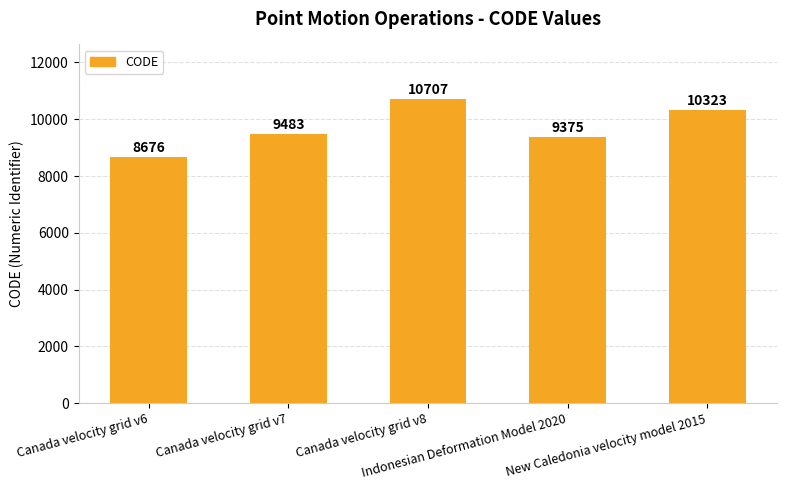

What is the difference between the maximum and minimum values?

2031